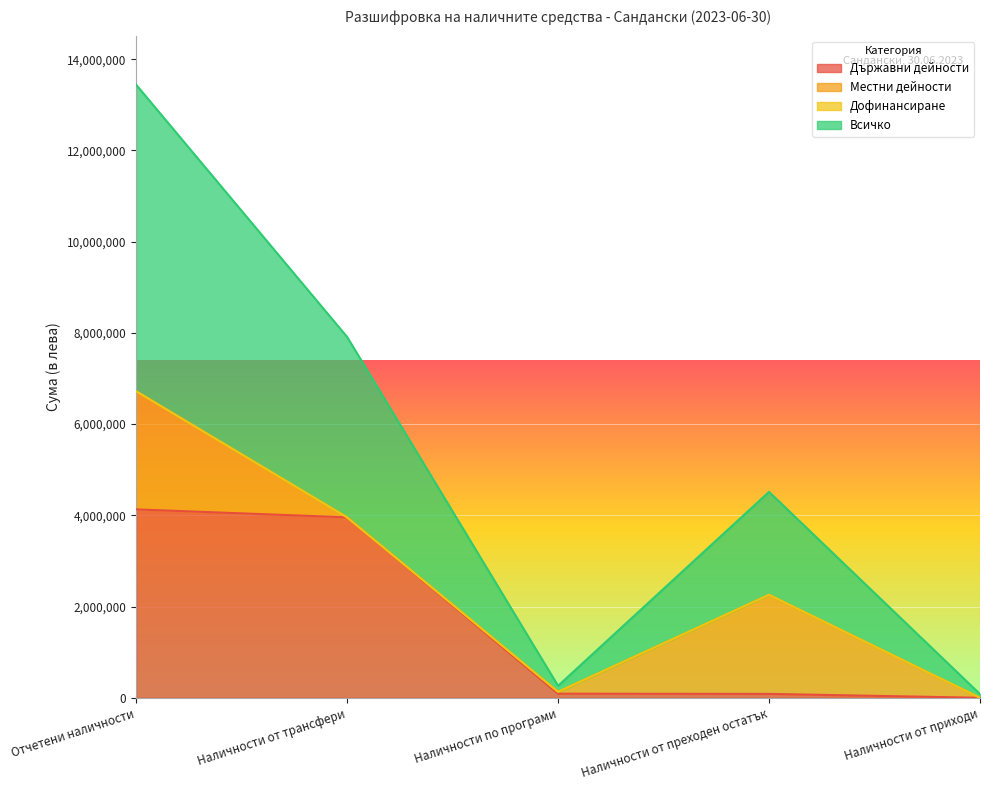

At which category is the sum across all series the highest?

Отчетени наличности